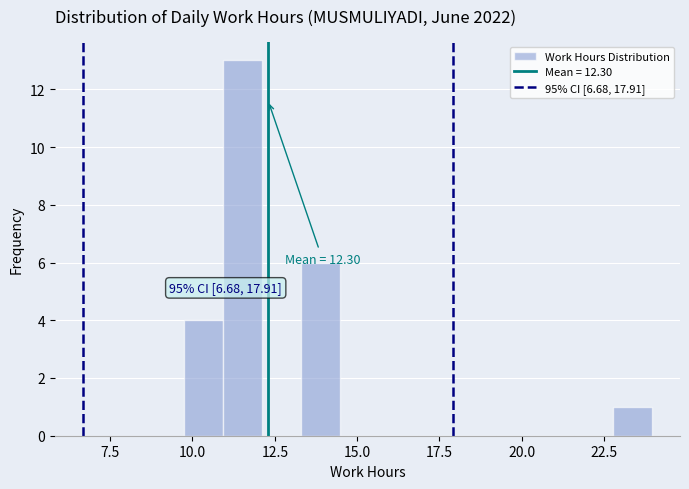

Read against the x-axis, roughly where is the centre of the tallest bar?

11.5